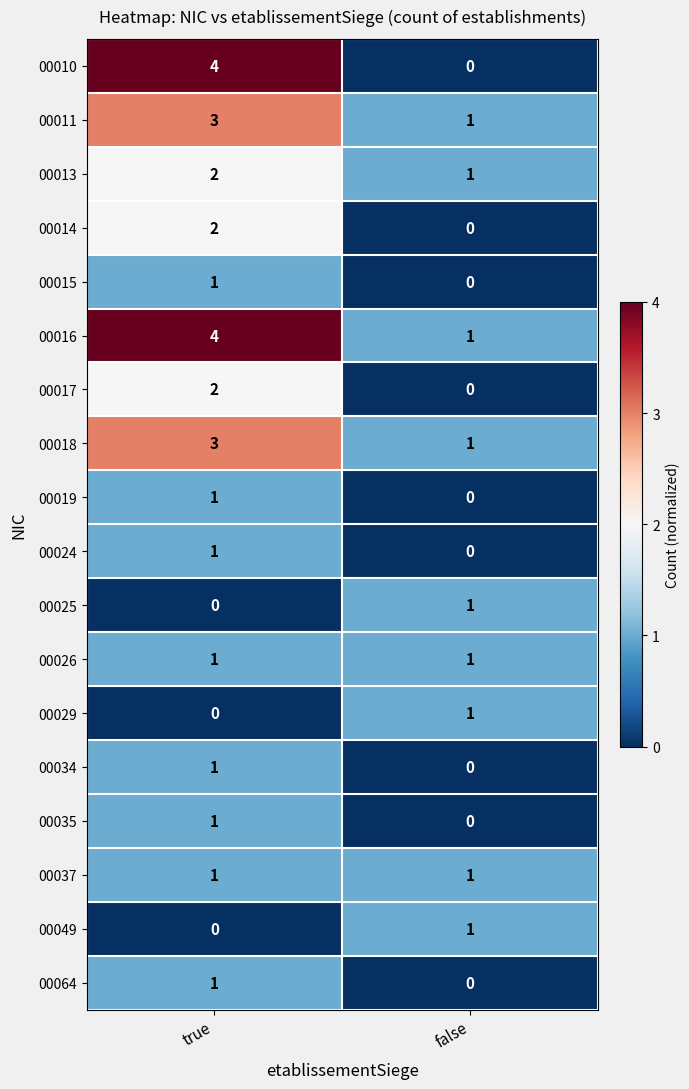

Is it true that 00029 equals -1 at true?

False